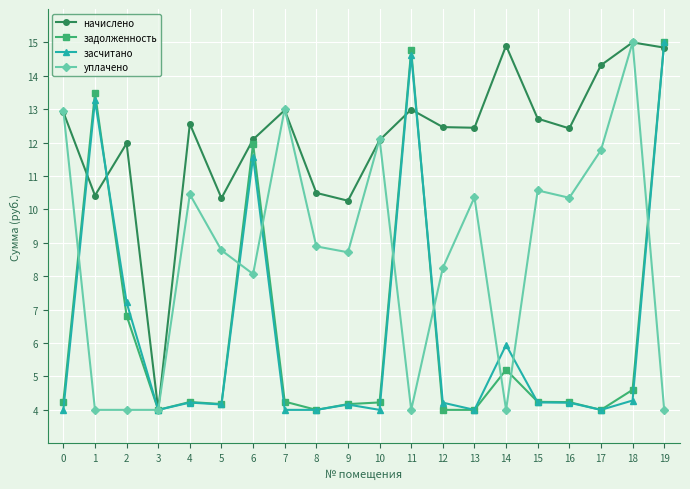

In начислено, how many points are higher than both neighbors (excluding endpoints)?

6